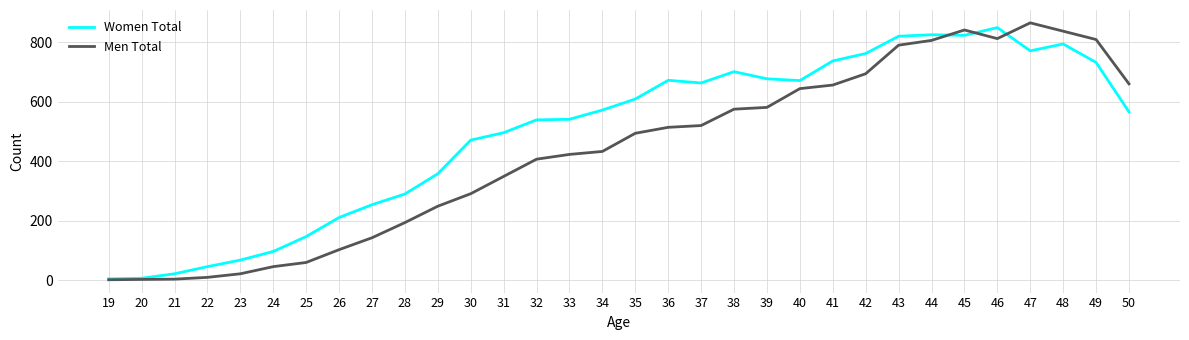

What is the difference between the second highest and second lowest values in the Men Total series?

838